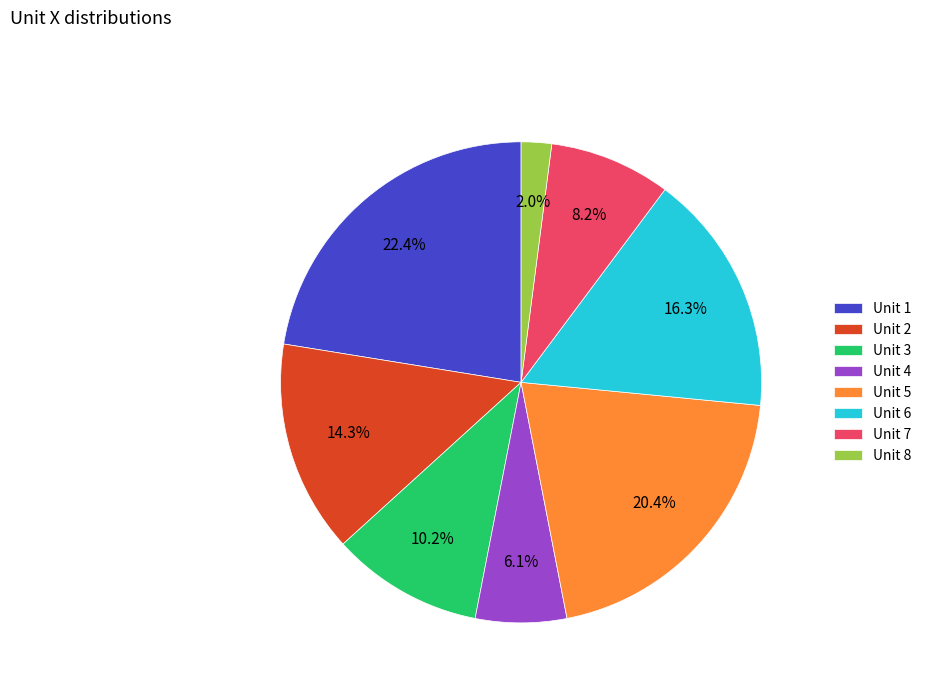

How many slices are in this pie chart?

8